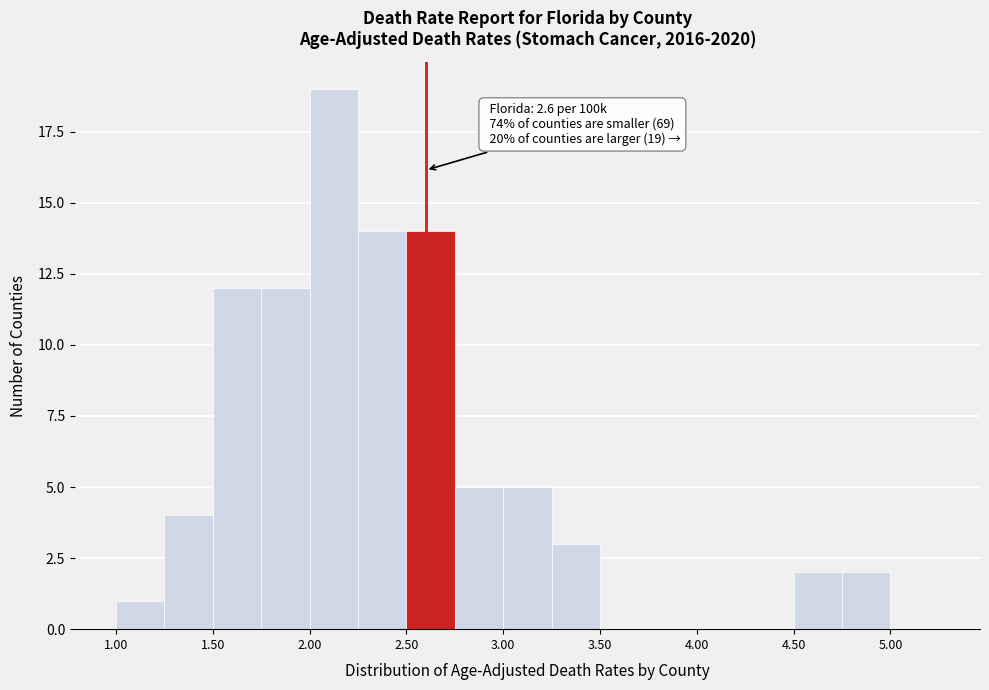

Over which range of the x-axis is the bar tallest?

2.00 to 2.25